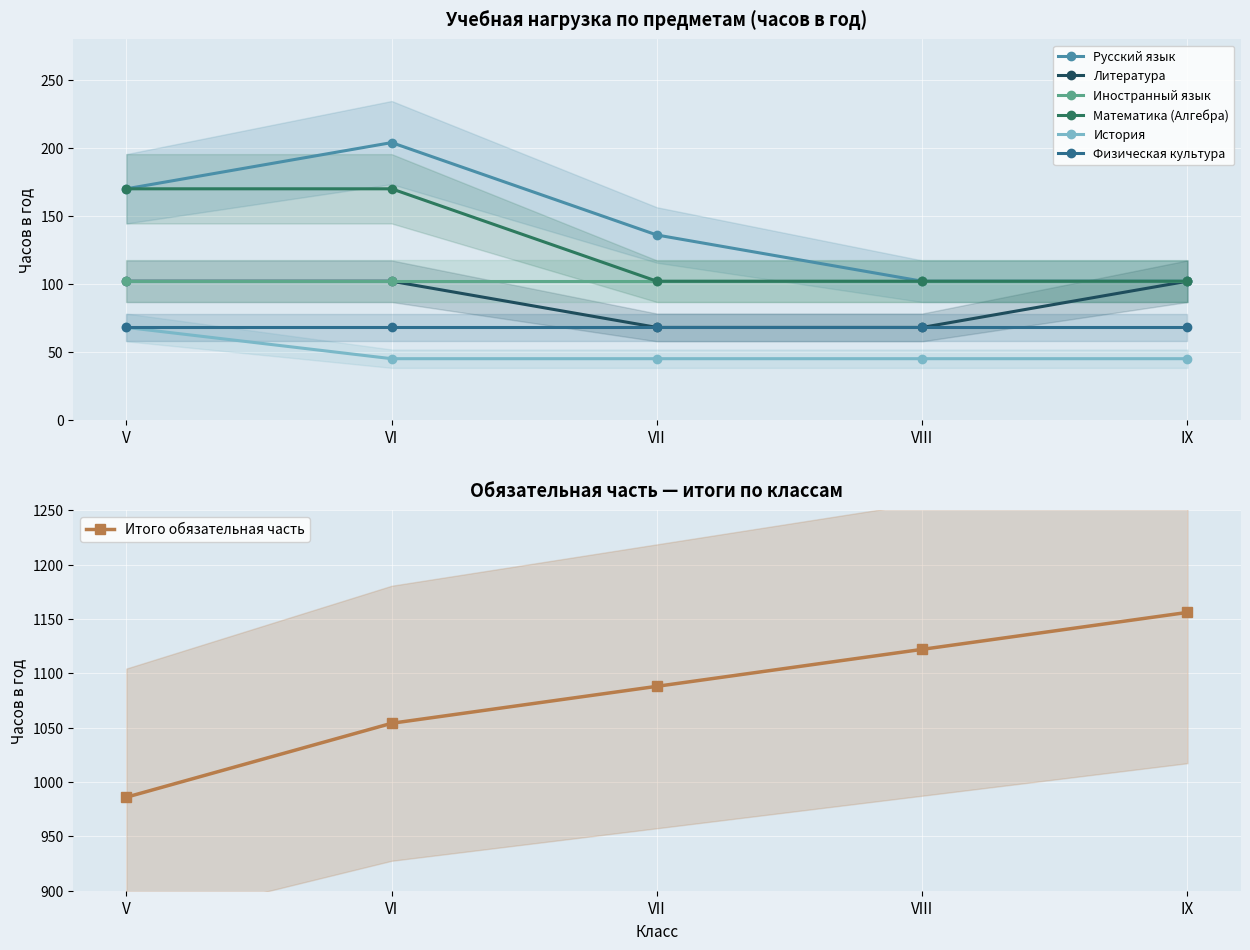

What is the value of the Физическая культура point at the 1st from the left?

68